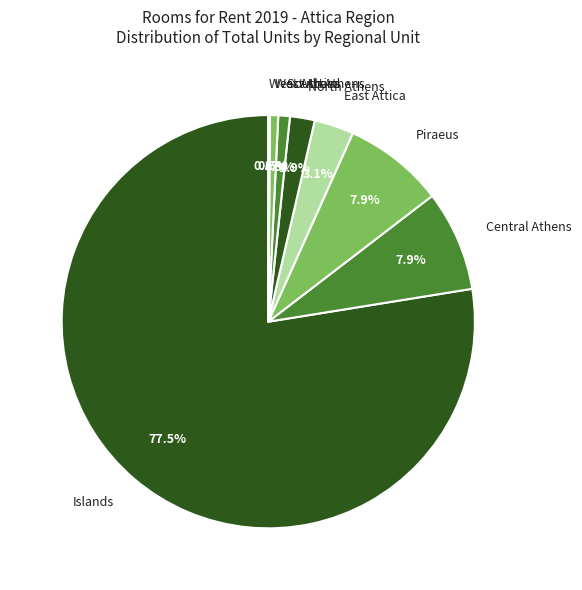

Which slice is the largest?

Islands